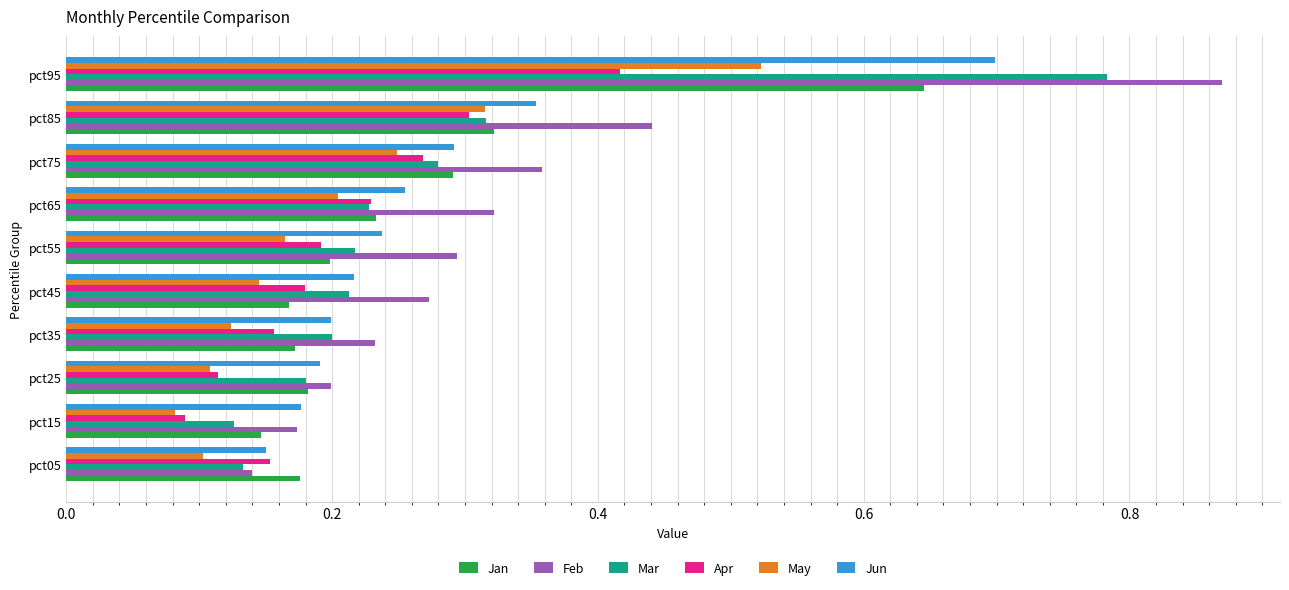

Is it true that Mar equals 0.4 at pct95?

False